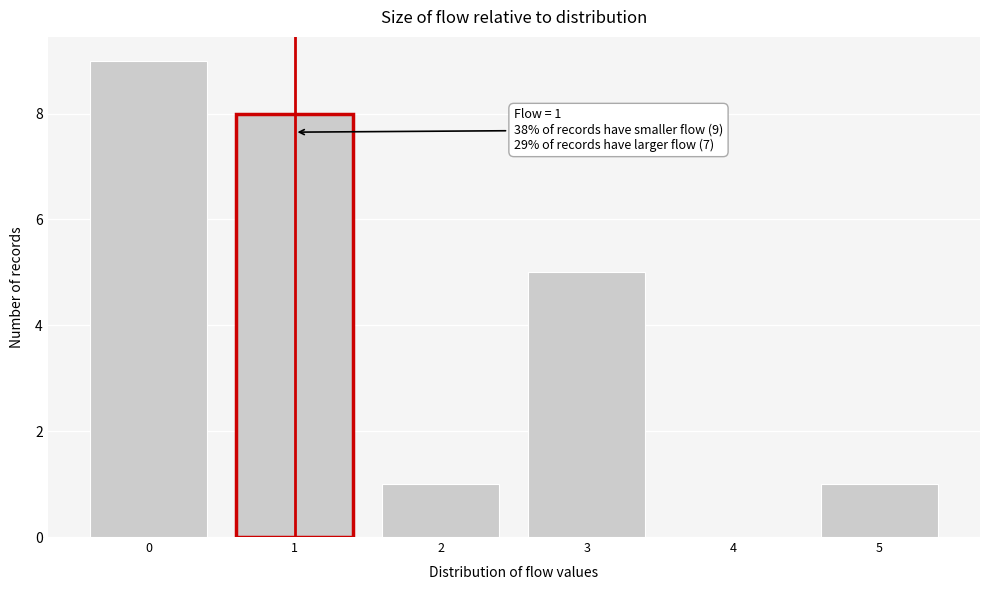

Over which range of the x-axis is the bar tallest?

-0.5 to 0.5